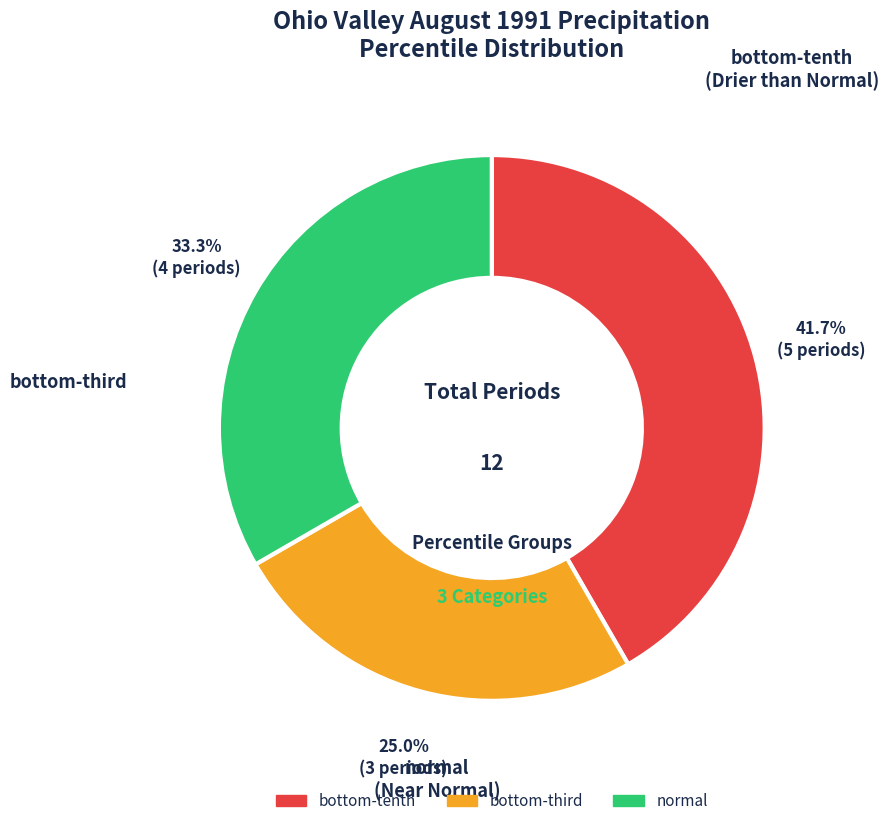

Does any single category account for the majority?

No